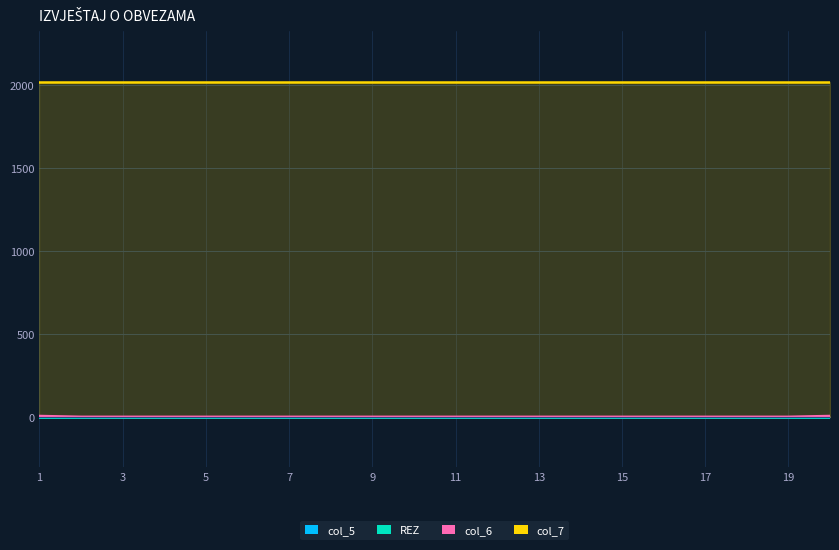

Reading left to right, list all the values displayed in this chart.

col_5: 1=0	2=0	3=0	4=0	5=0	6=0	7=0	8=0	9=0	10=0	11=0	12=0	13=0	14=0	15=0	16=0	17=0	18=0	19=0	20=0
REZ: 1=0	2=0	3=0	4=0	5=0	6=0	7=0	8=0	9=0	10=0	11=0	12=0	13=0	14=0	15=0	16=0	17=0	18=0	19=0	20=0
col_6: 1=5	2=0	3=0	4=0	5=0	6=0	7=0	8=0	9=0	10=0	11=0	12=0	13=0	14=0	15=0	16=0	17=0	18=0	19=0	20=5
col_7: 1=2022	2=2022	3=2022	4=2022	5=2022	6=2022	7=2022	8=2022	9=2022	10=2022	11=2022	12=2022	13=2022	14=2022	15=2022	16=2022	17=2022	18=2022	19=2022	20=2022